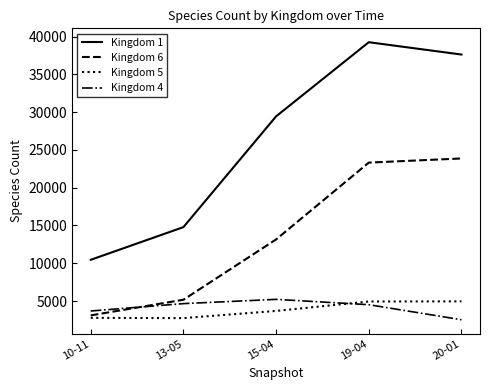

True or false: Kingdom 6 and Kingdom 1 intersect in this chart.

False